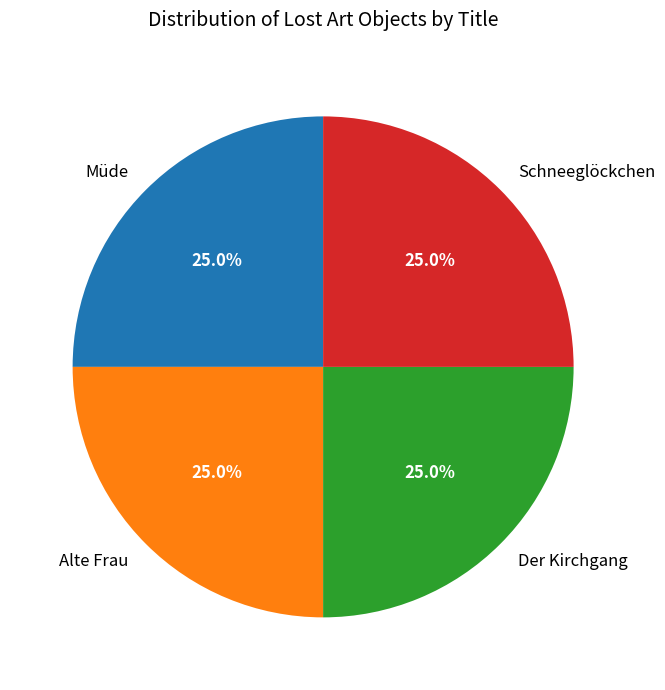

To the nearest percent, what percentage of the pie is Müde?

25%